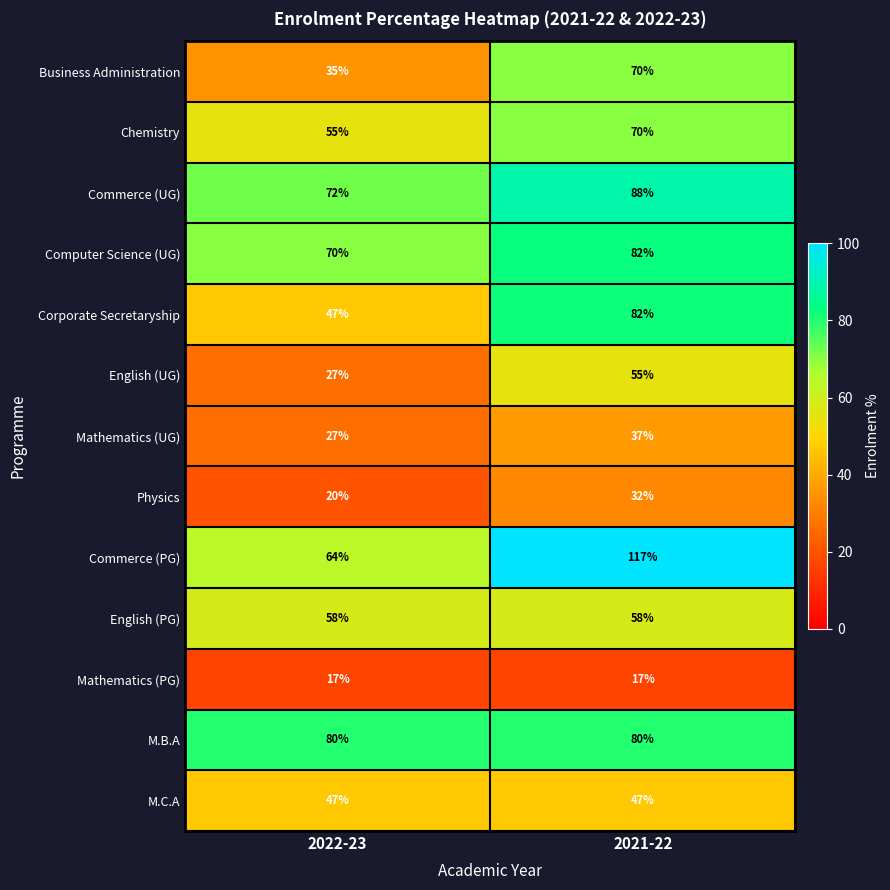

Which series has the largest total across all categories?

Commerce (PG)